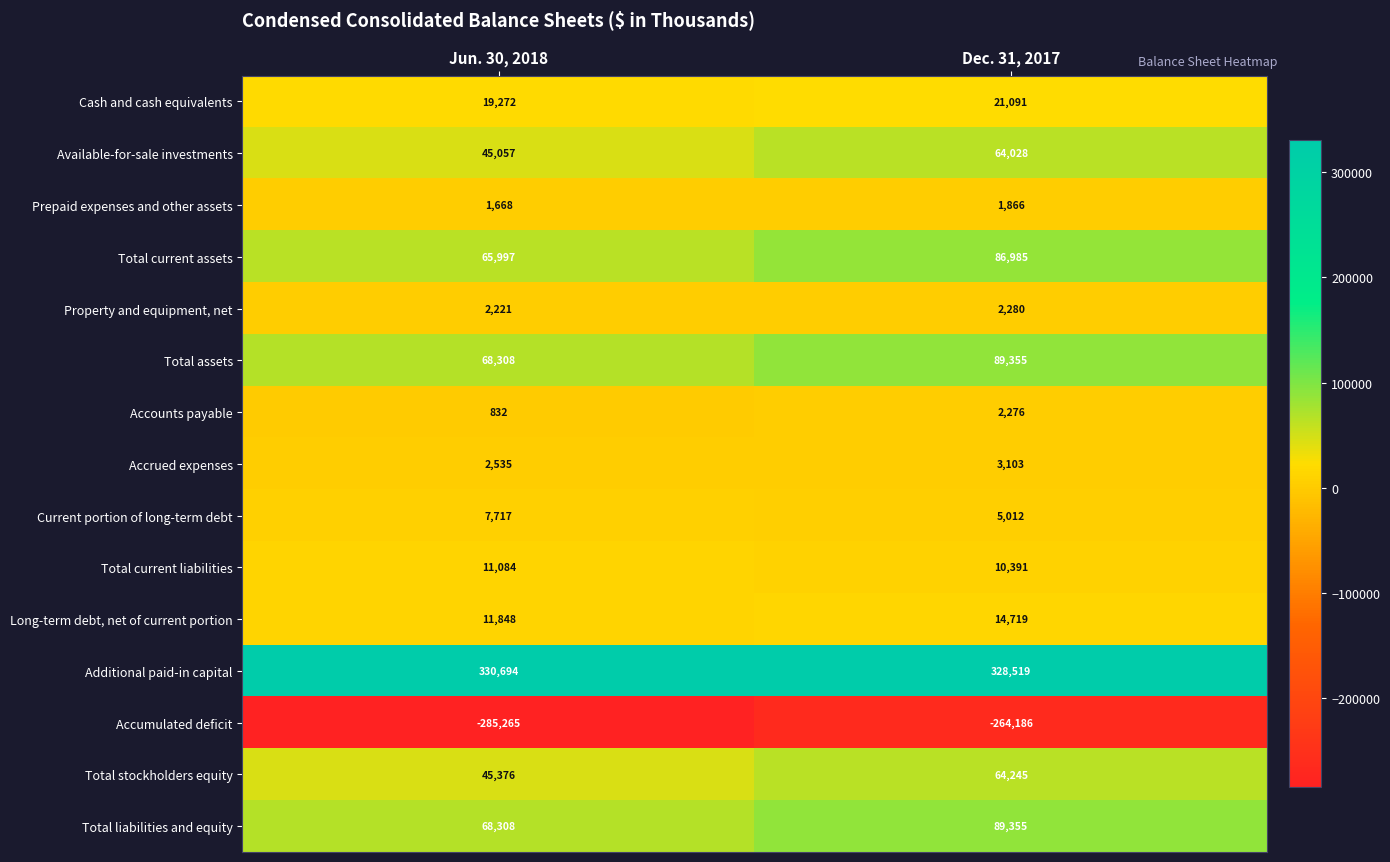

Reading right to left, transcribe all the data shown in this chart.

Cash and cash equivalents: Dec. 31, 2017=21091	Jun. 30, 2018=19272
Available-for-sale investments: Dec. 31, 2017=64028	Jun. 30, 2018=45057
Prepaid expenses and other assets: Dec. 31, 2017=1866	Jun. 30, 2018=1668
Total current assets: Dec. 31, 2017=86985	Jun. 30, 2018=65997
Property and equipment, net: Dec. 31, 2017=2280	Jun. 30, 2018=2221
Total assets: Dec. 31, 2017=89355	Jun. 30, 2018=68308
Accounts payable: Dec. 31, 2017=2276	Jun. 30, 2018=832
Accrued expenses: Dec. 31, 2017=3103	Jun. 30, 2018=2535
Current portion of long-term debt: Dec. 31, 2017=5012	Jun. 30, 2018=7717
Total current liabilities: Dec. 31, 2017=10391	Jun. 30, 2018=11084
Long-term debt, net of current portion: Dec. 31, 2017=14719	Jun. 30, 2018=11848
Additional paid-in capital: Dec. 31, 2017=328519	Jun. 30, 2018=330694
Accumulated deficit: Dec. 31, 2017=-264186	Jun. 30, 2018=-285265
Total stockholders equity: Dec. 31, 2017=64245	Jun. 30, 2018=45376
Total liabilities and equity: Dec. 31, 2017=89355	Jun. 30, 2018=68308